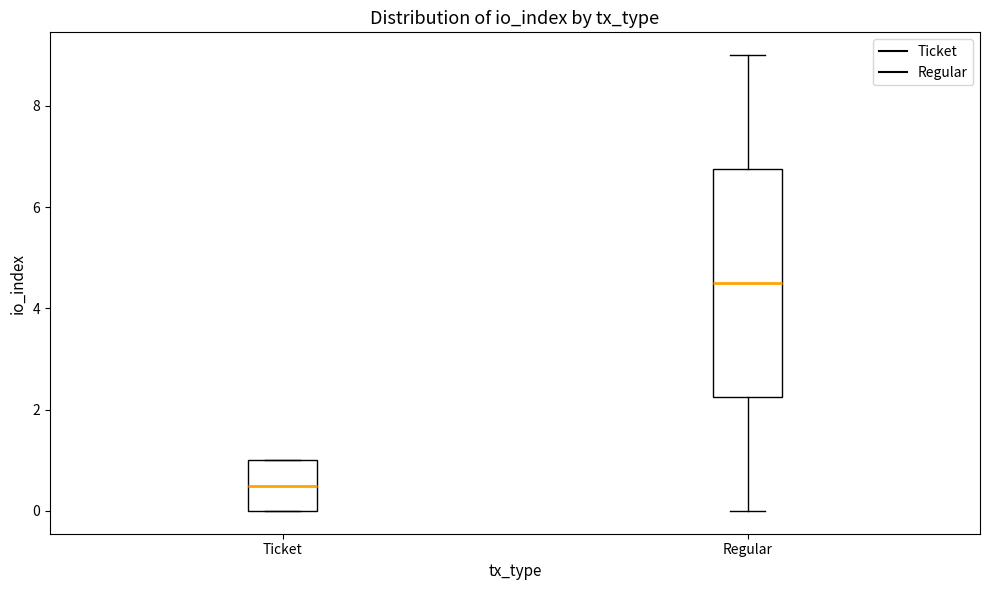

Reading left to right, transcribe this box plot: for each box, give where its median line is, the range the box spans, and where its two whiskers end, as read against the y-axis. The values are not printed on the chart, so give them approximately, as read against the axis.

Ticket: median 0.6, box 0.0 to 1.0, whiskers 0.0 to 1.0
Regular: median 4.6, box 2.2 to 6.8, whiskers 0.0 to 9.0